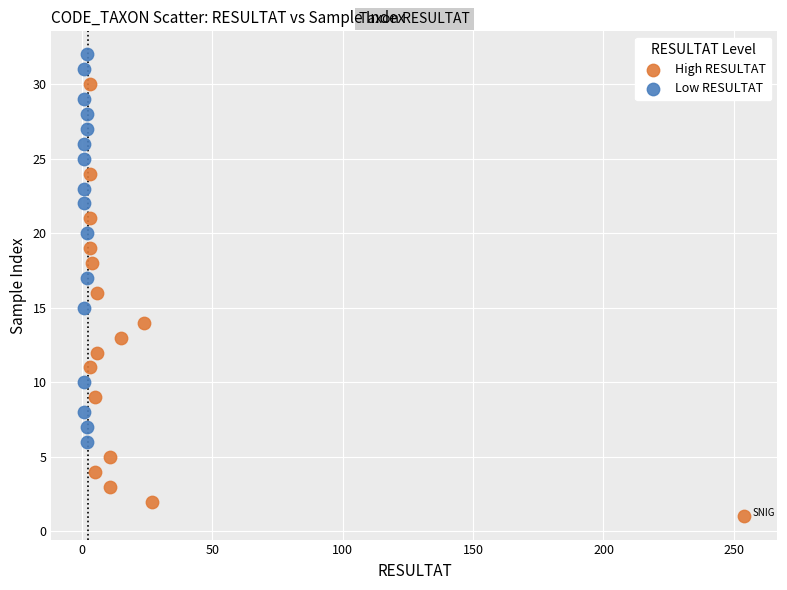

Which series has the widest spread of Y values?

High RESULTAT